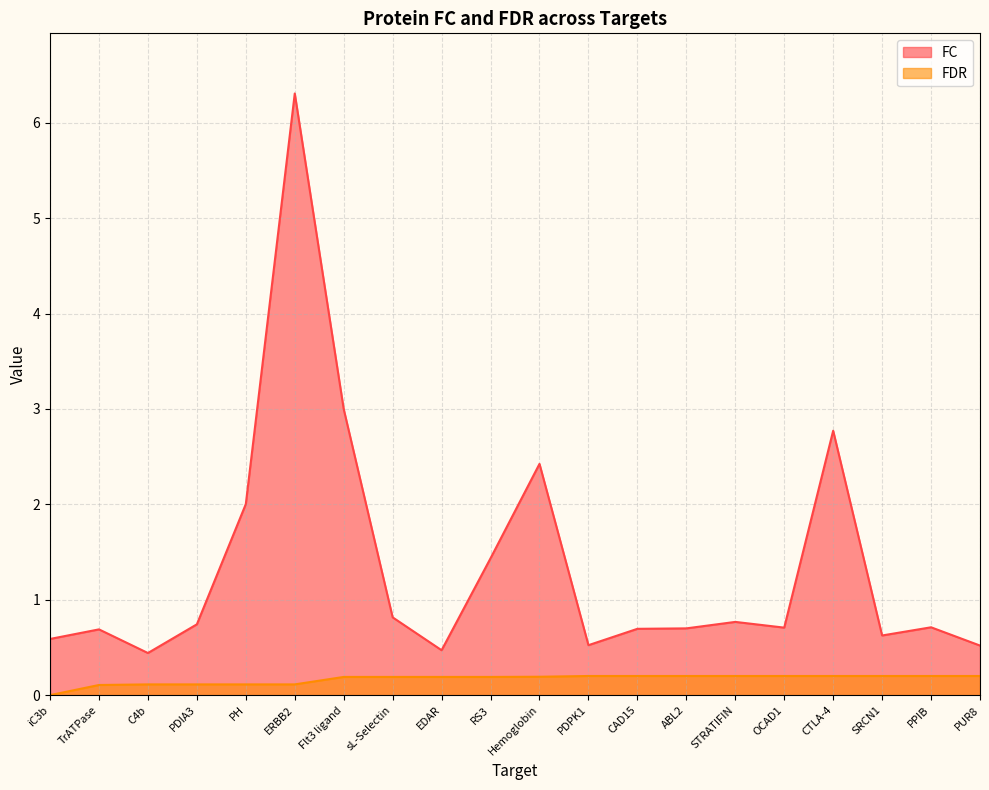

Is it true that FC equals 3.0 at Flt3 ligand?

True